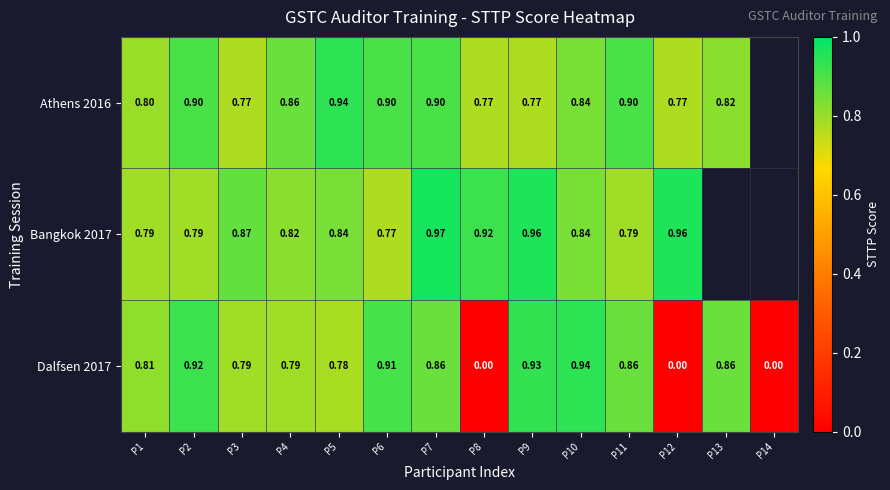

Is the value of Bangkok 2017 at P10 greater than the value of Dalfsen 2017 at P7?

No